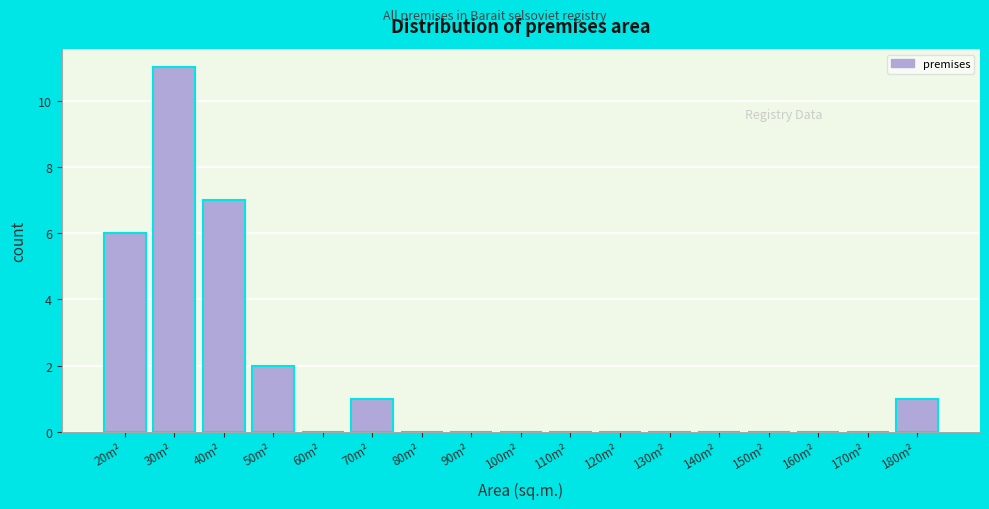

Reading right to left, list all the values displayed in this chart.

180m²=1	170m²=0	160m²=0	150m²=0	140m²=0	130m²=0	120m²=0	110m²=0	100m²=0	90m²=0	80m²=0	70m²=1	60m²=0	50m²=2	40m²=7	30m²=11	20m²=6